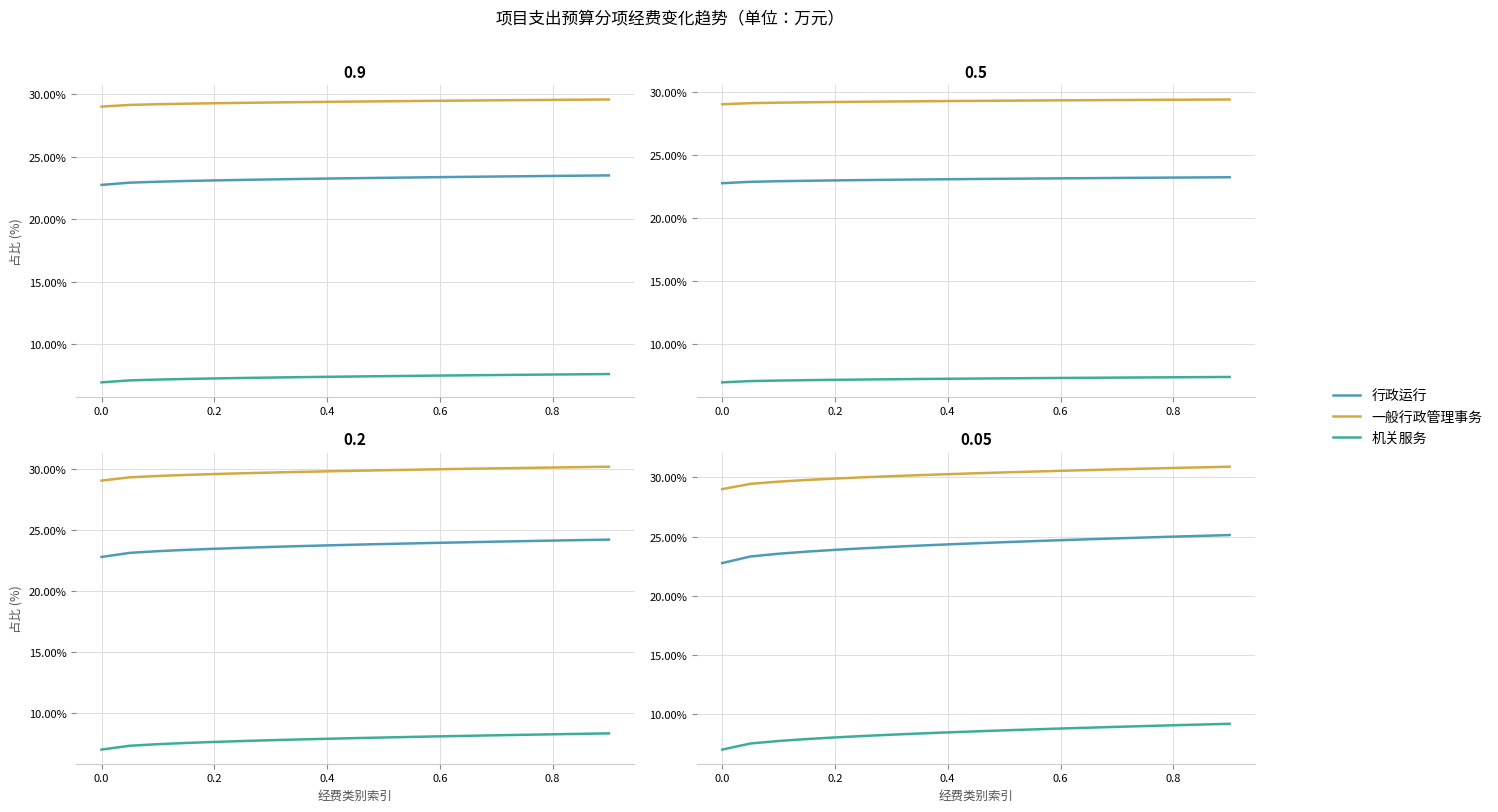

True or false: 一般行政管理事务 has more than 2 points higher than both neighbors.

False